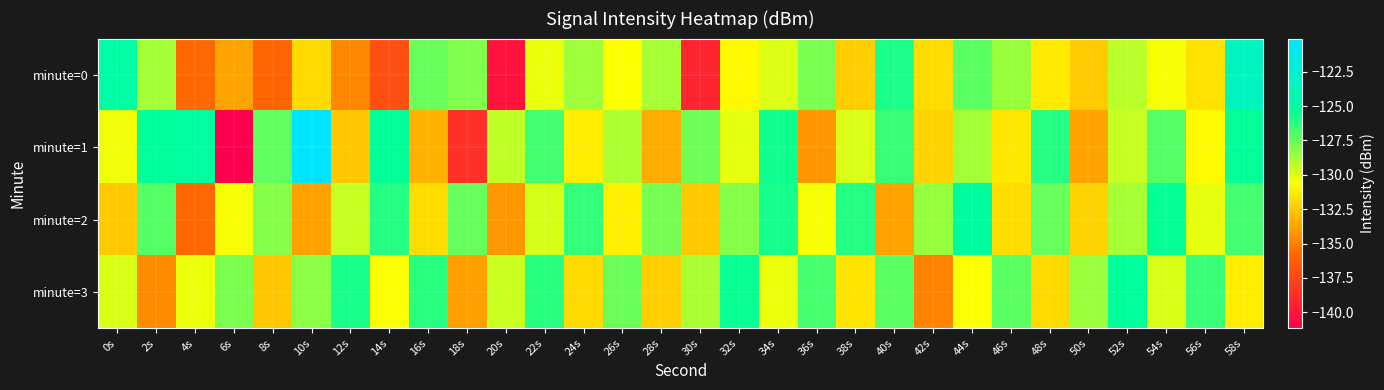

Reading left to right, transcribe all the data shown in this chart.

minute=0: 0s=-124.8	2s=-128.7	4s=-135.8	6s=-133.8	8s=-135.9	10s=-131.9	12s=-134.7	14s=-137.1	16s=-127.5	18s=-128.0	20s=-140.1	22s=-130.2	24s=-128.6	26s=-130.6	28s=-128.8	30s=-139.2	32s=-130.8	34s=-129.9	36s=-127.8	38s=-132.3	40s=-125.9	42s=-131.8	44s=-127.2	46s=-128.5	48s=-131.4	50s=-132.4	52s=-129.2	54s=-130.5	56s=-131.6	58s=-123.4
minute=1: 0s=-130.3	2s=-125.2	4s=-125.0	6s=-141.1	8s=-127.3	10s=-120.1	12s=-132.5	14s=-125.4	16s=-133.3	18s=-138.6	20s=-129.3	22s=-126.8	24s=-131.2	26s=-128.9	28s=-133.5	30s=-127.7	32s=-130.1	34s=-125.7	36s=-134.2	38s=-129.9	40s=-126.5	42s=-132.1	44s=-128.8	46s=-131.4	48s=-126.1	50s=-133.8	52s=-129.4	54s=-127.1	56s=-130.8	58s=-125.4
minute=2: 0s=-132.5	2s=-127.1	4s=-135.8	6s=-130.5	8s=-128.1	10s=-133.8	12s=-129.5	14s=-126.1	16s=-131.8	18s=-127.5	20s=-134.1	22s=-129.8	24s=-126.5	26s=-131.1	28s=-127.8	30s=-132.5	32s=-128.1	34s=-125.8	36s=-130.5	38s=-126.1	40s=-133.8	42s=-128.5	44s=-125.1	46s=-131.8	48s=-127.5	50s=-132.1	52s=-128.8	54s=-125.5	56s=-130.1	58s=-126.8
minute=3: 0s=-129.9	2s=-134.5	4s=-130.2	6s=-127.9	8s=-132.5	10s=-128.2	12s=-125.9	14s=-130.5	16s=-126.2	18s=-133.9	20s=-129.5	22s=-126.2	24s=-131.9	26s=-127.5	28s=-132.2	30s=-128.9	32s=-125.5	34s=-130.2	36s=-126.9	38s=-131.5	40s=-127.2	42s=-134.9	44s=-130.5	46s=-127.2	48s=-131.9	50s=-128.5	52s=-125.2	54s=-129.9	56s=-126.5	58s=-131.2